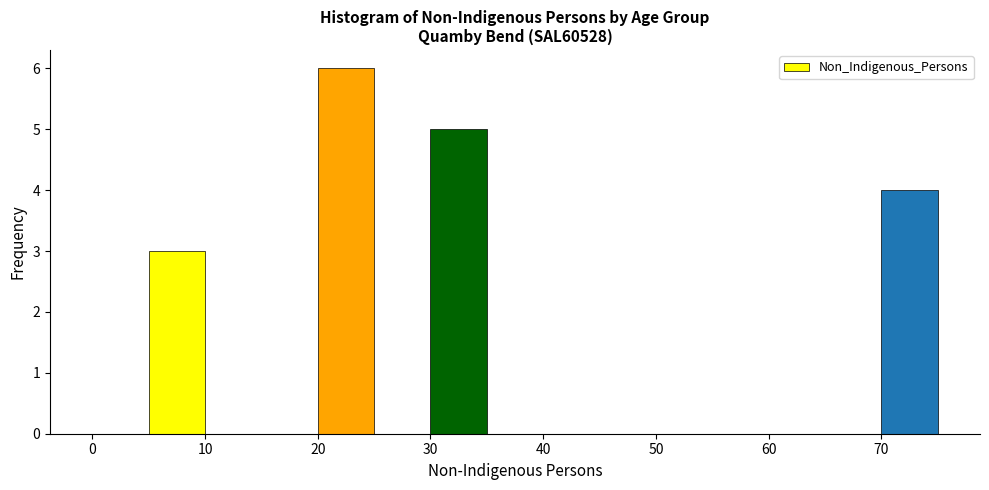

Which range on the x-axis has the tallest bar?

20 to 25